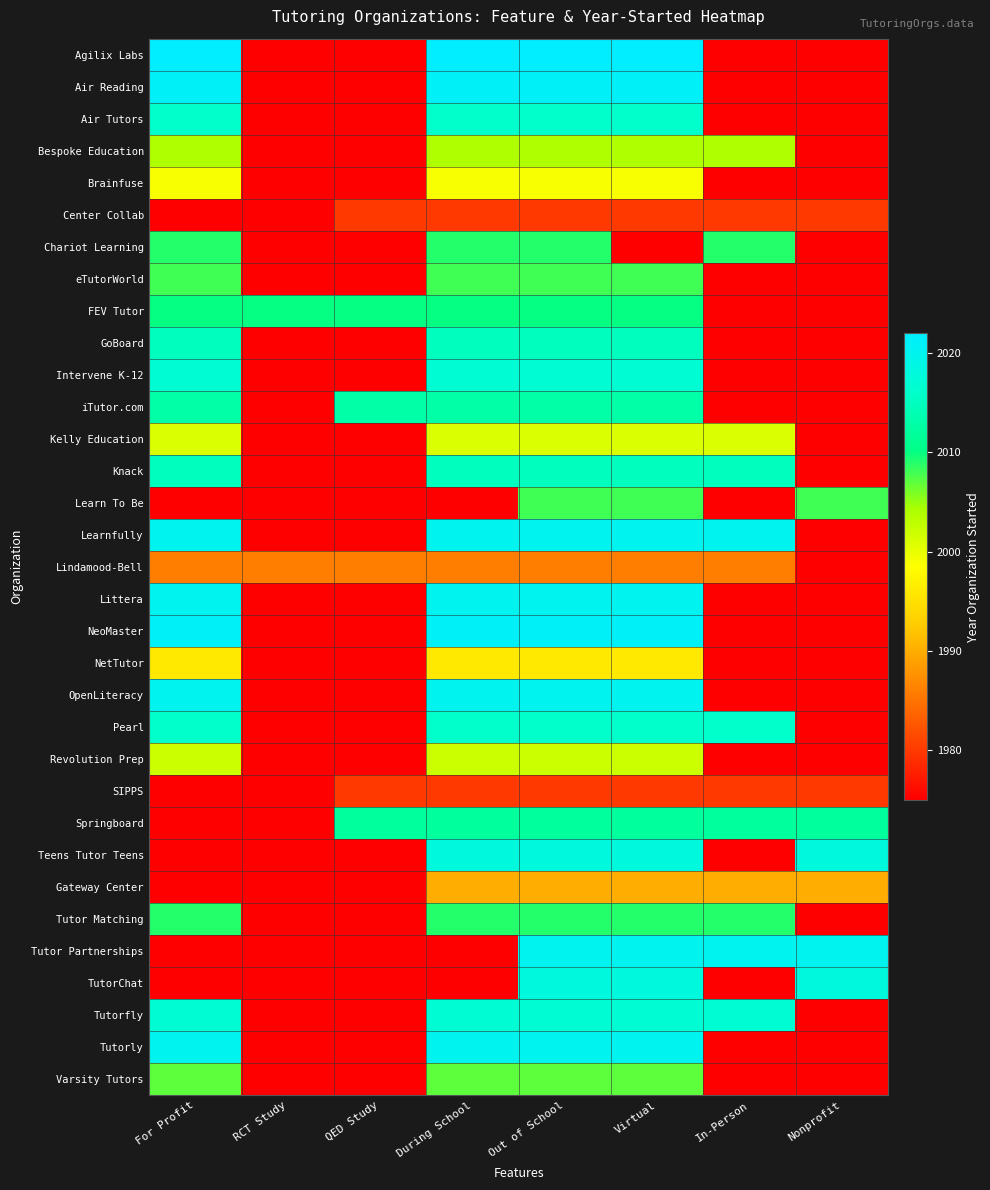

What is the total value across all series at Out of School?

66310